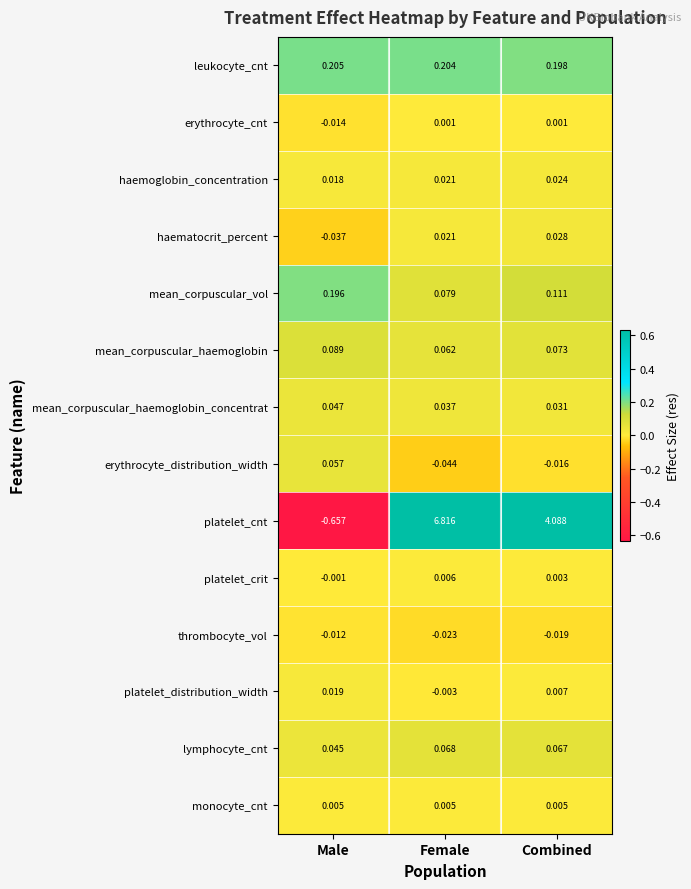

Where is mean_corpuscular_haemoglobin nearest to the value 0?

Female